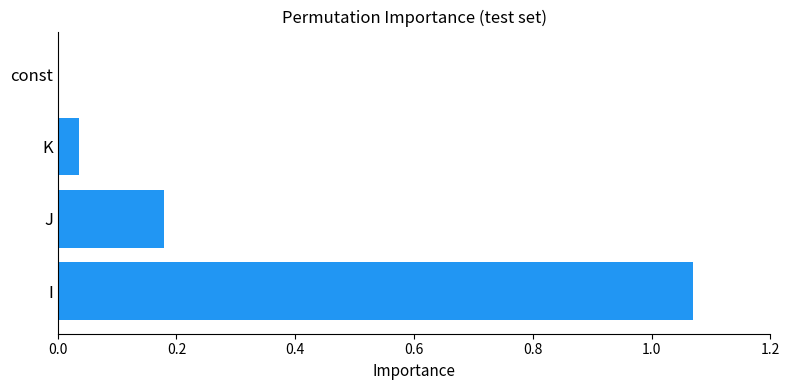

Are the bars grouped side by side (vs. stacked)?

No